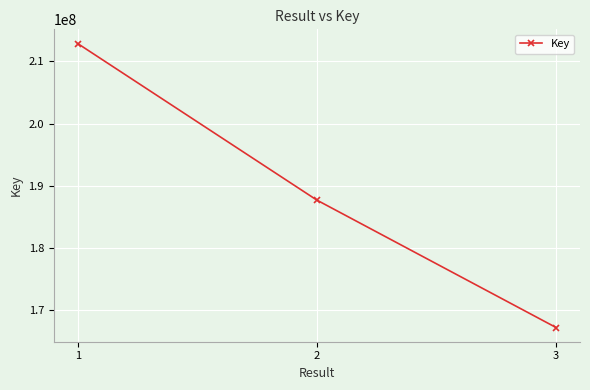

Where does the data first go above 187723574?

1